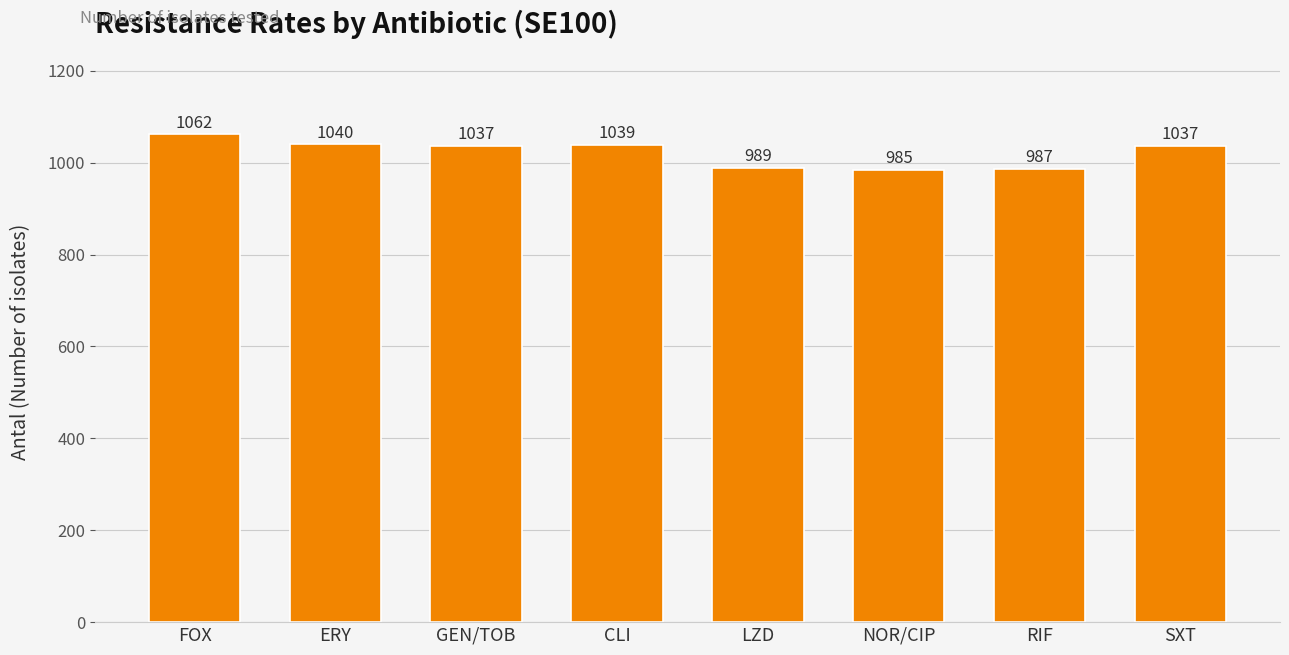

What is the difference between the second highest and second lowest values?

53